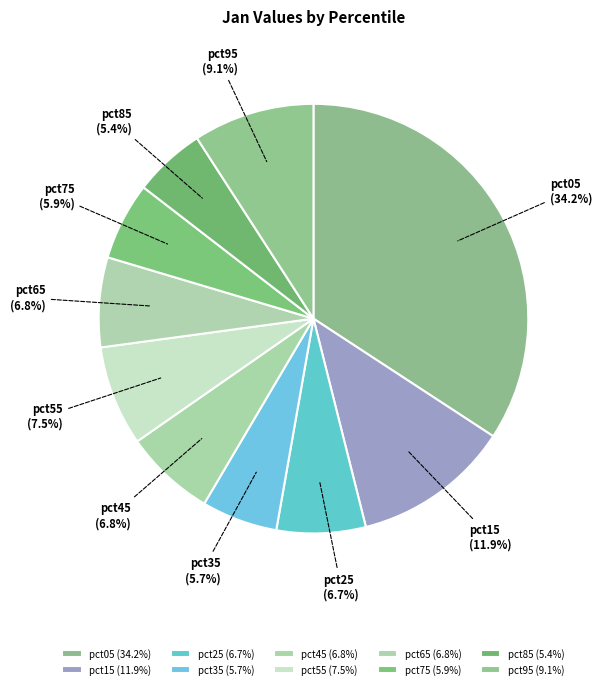

Does pct65 represent more than half of the total?

No